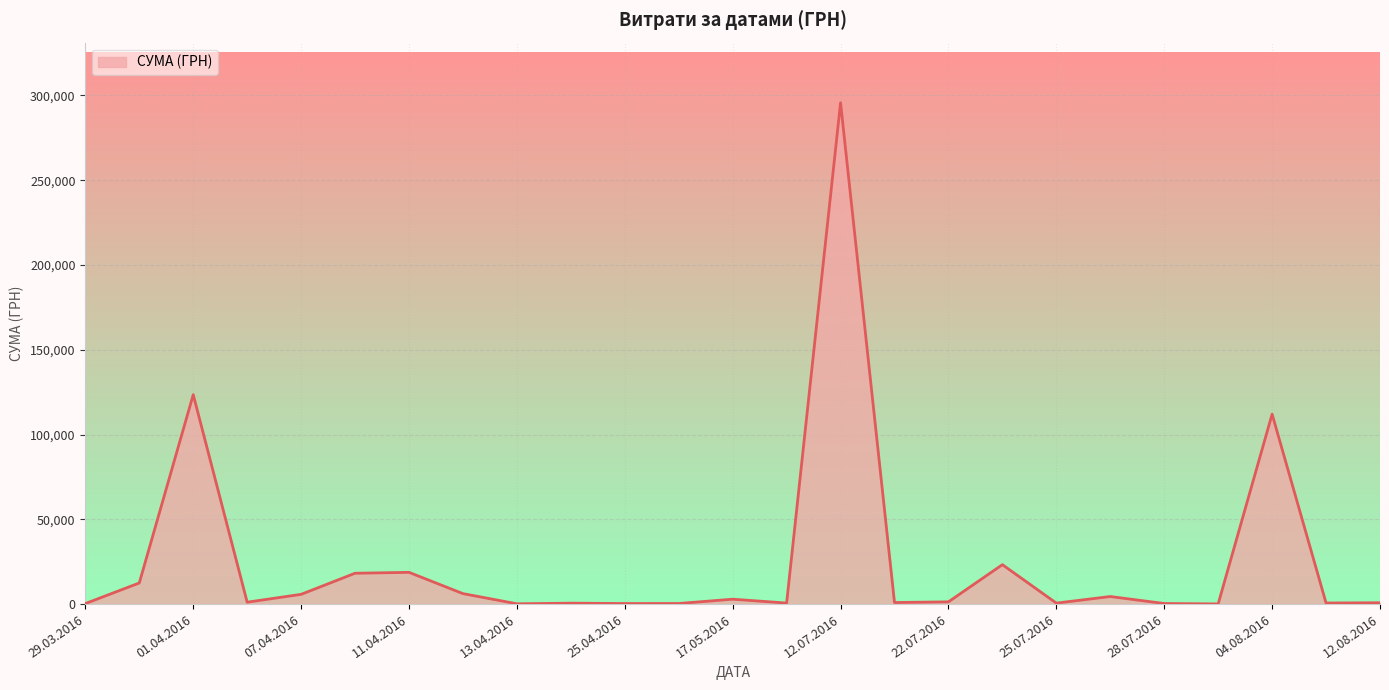

What is the difference between the maximum and minimum values?

295540.8